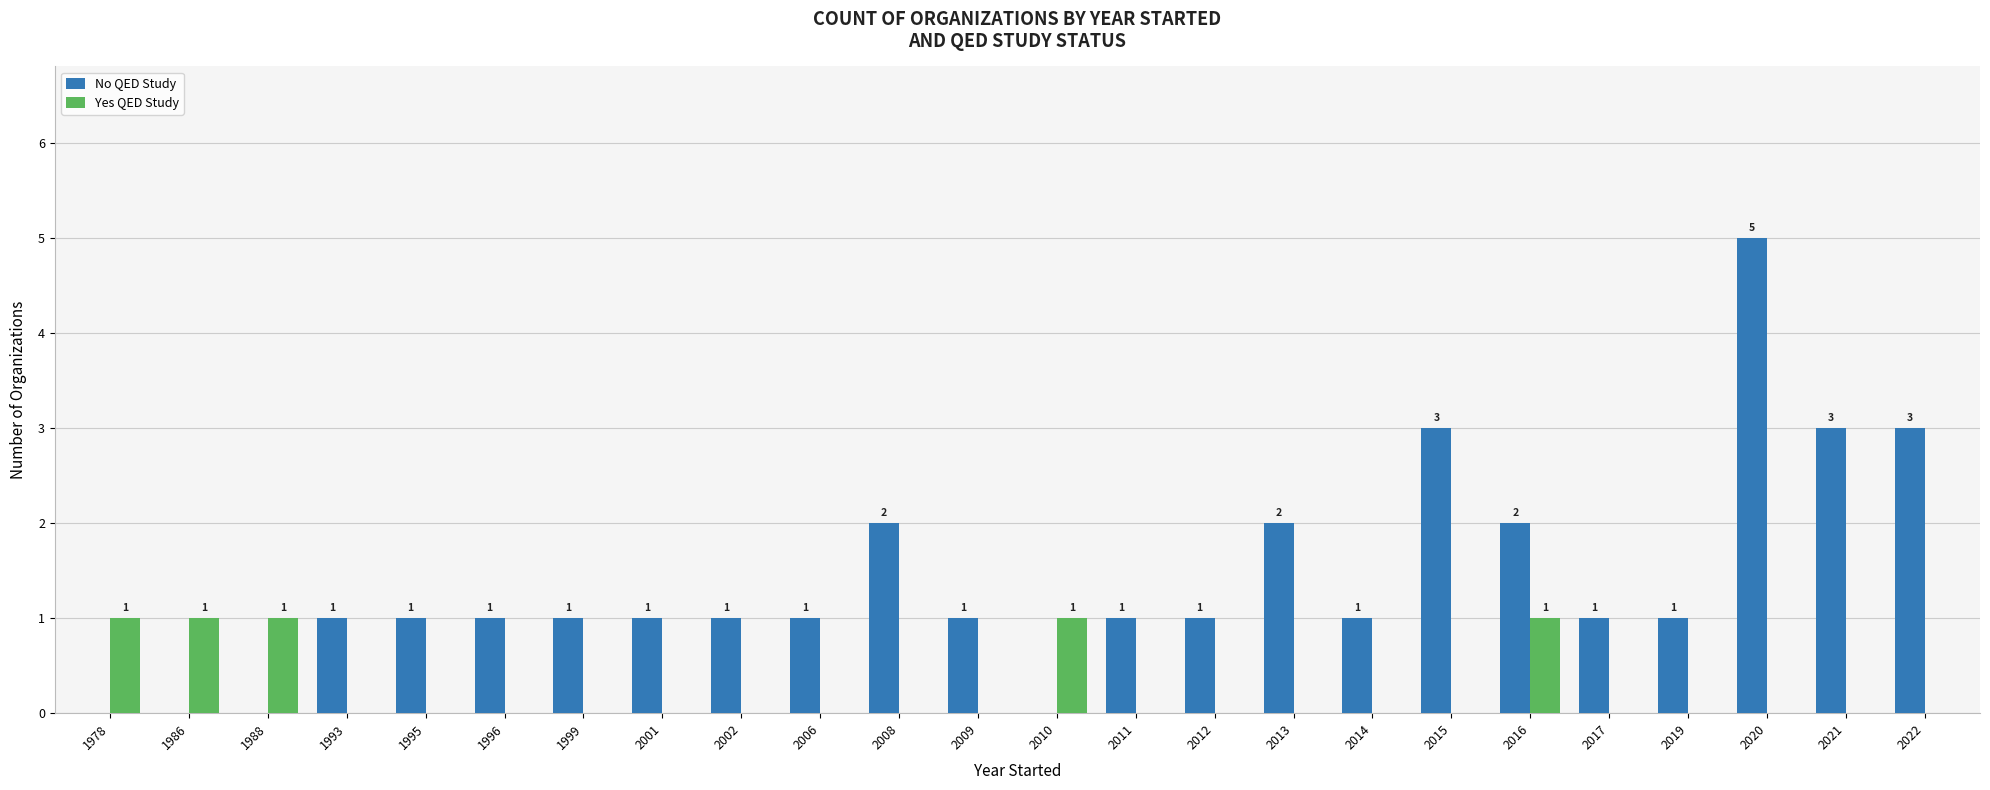

How many series are shown in this chart?

2